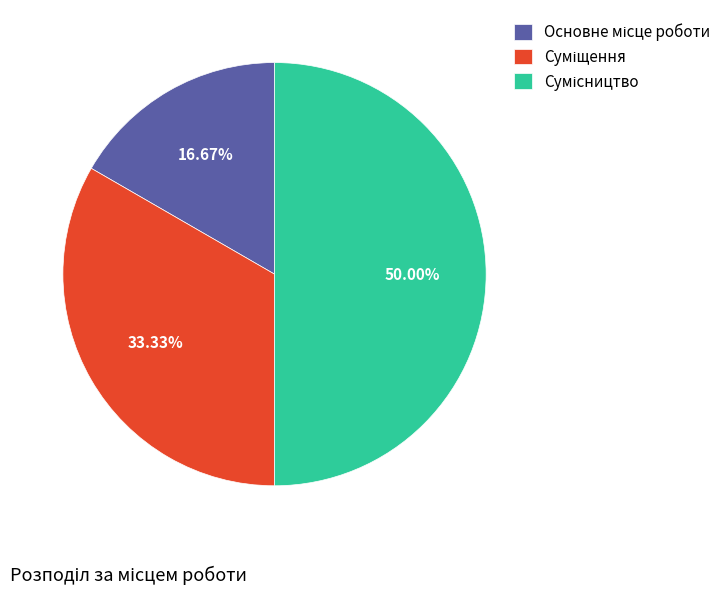

What percentage is NOT represented by Суміщення?

66.7%